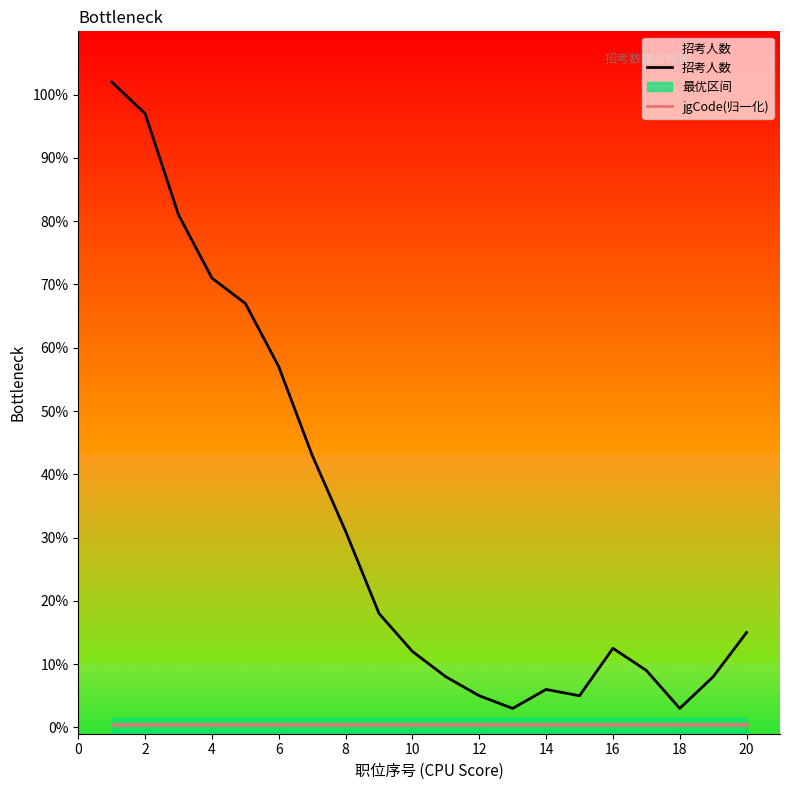

The value of jgCode(归一化) at 16 is 0.5. True or false?

True